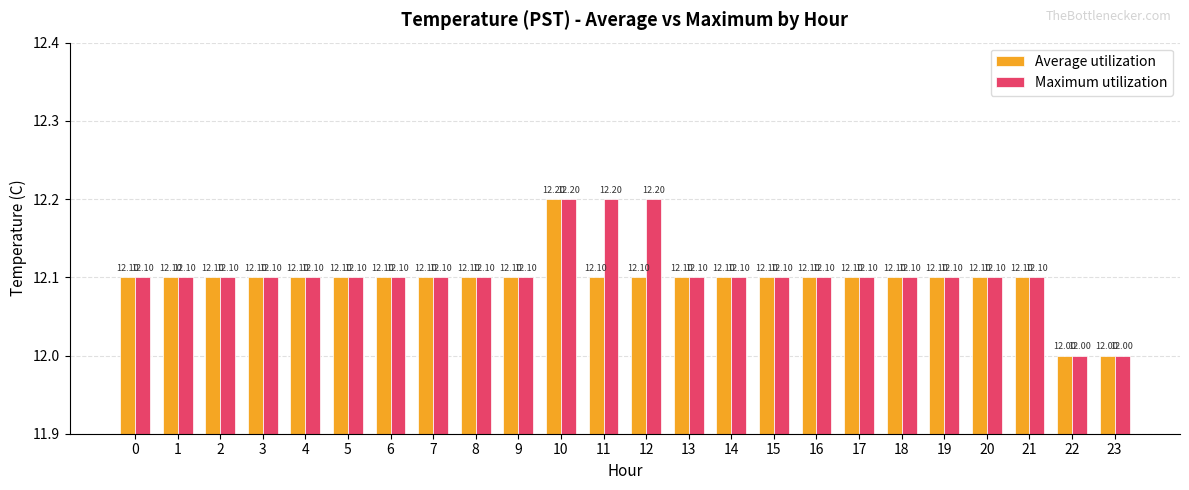

What is the total value across all series at 15?

24.2